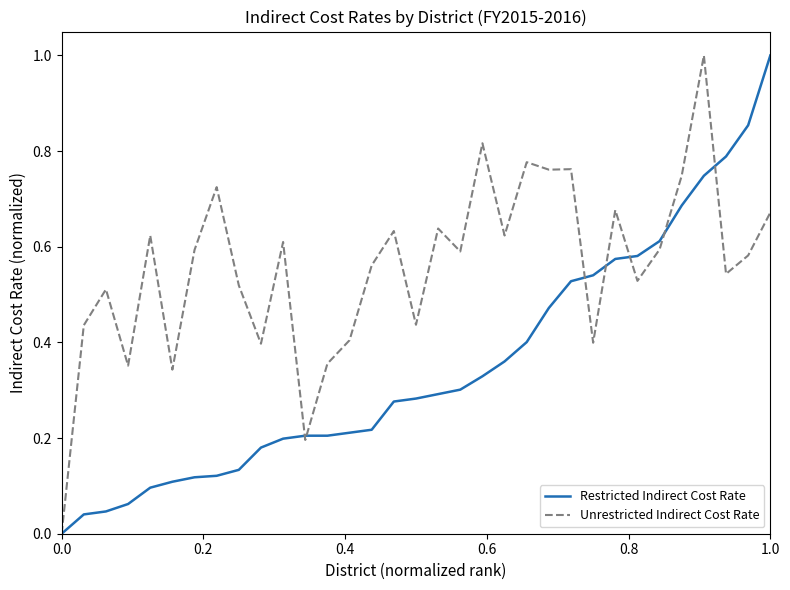

What is the maximum value for Restricted Indirect Cost Rate?

1.0